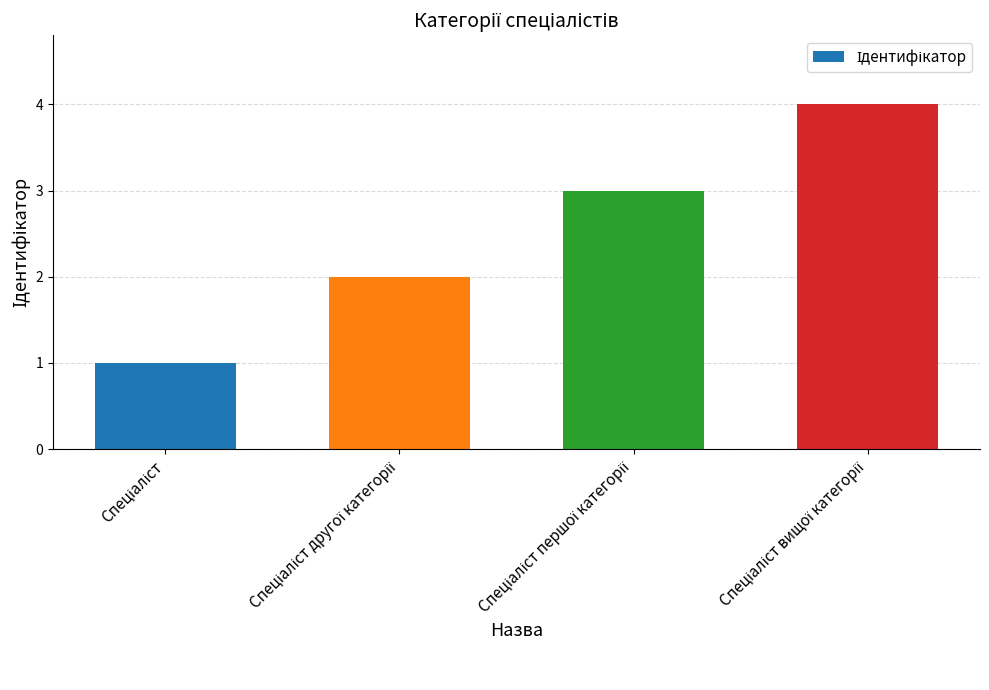

What is the sum of all values?

10